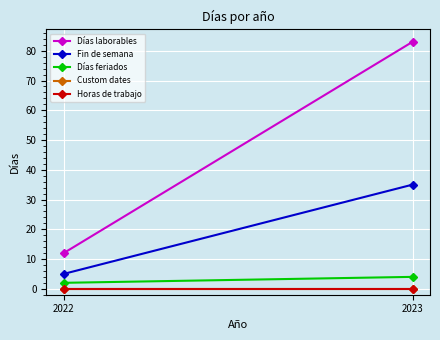

At how many categories does at least one series exceed 82?

1